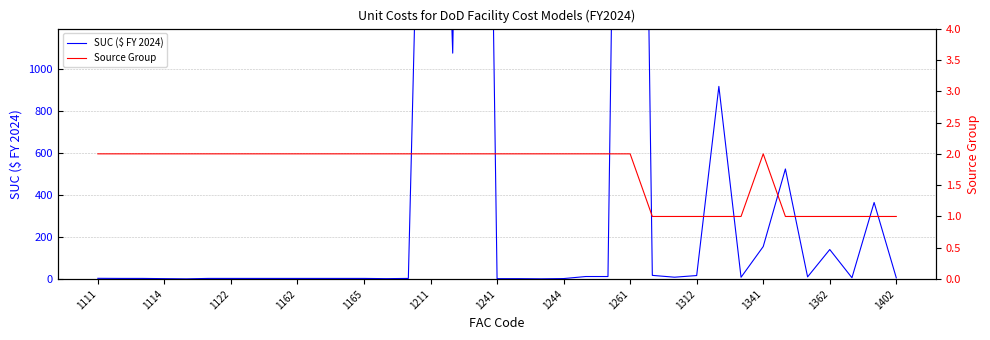

Is the value of Source Group at 1312 greater than the value of SUC ($ FY 2024) at 1122?

No